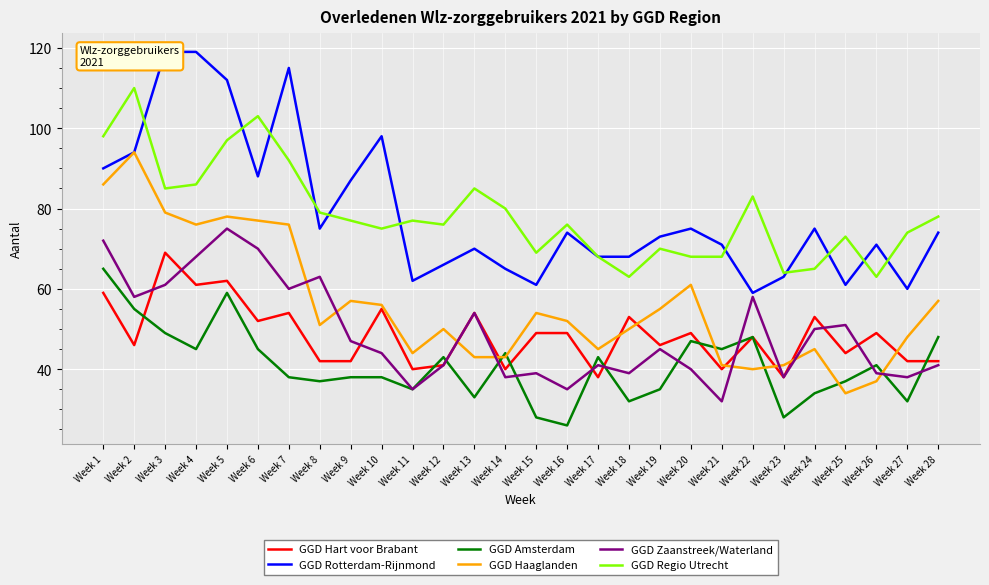

Where does the GGD Rotterdam-Rijnmond series first go above 74?

Week 1